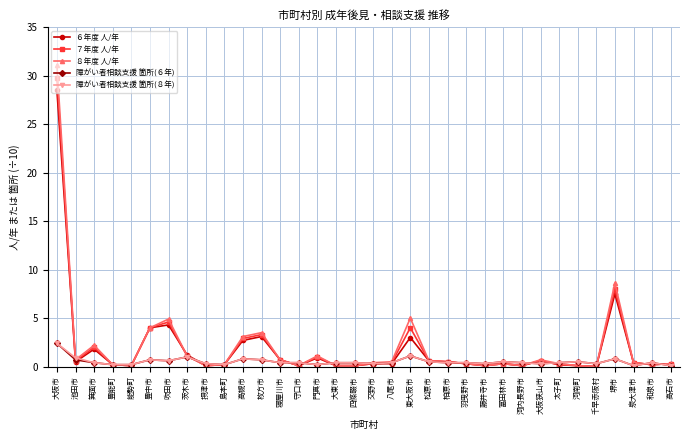

What is the sum of the ８年度 人/年 values at 東大阪市 and 千早赤阪村?

5.0